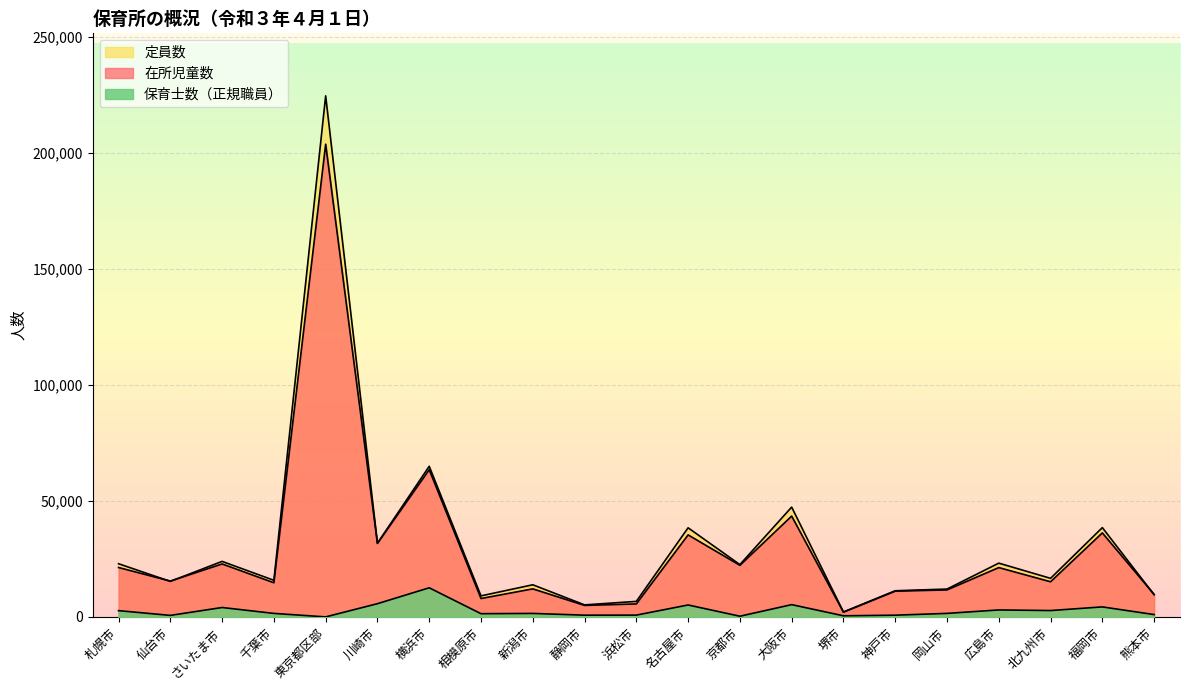

What is the approximate value of 在所児童数 at 浜松市, to the nearest 10?

5590